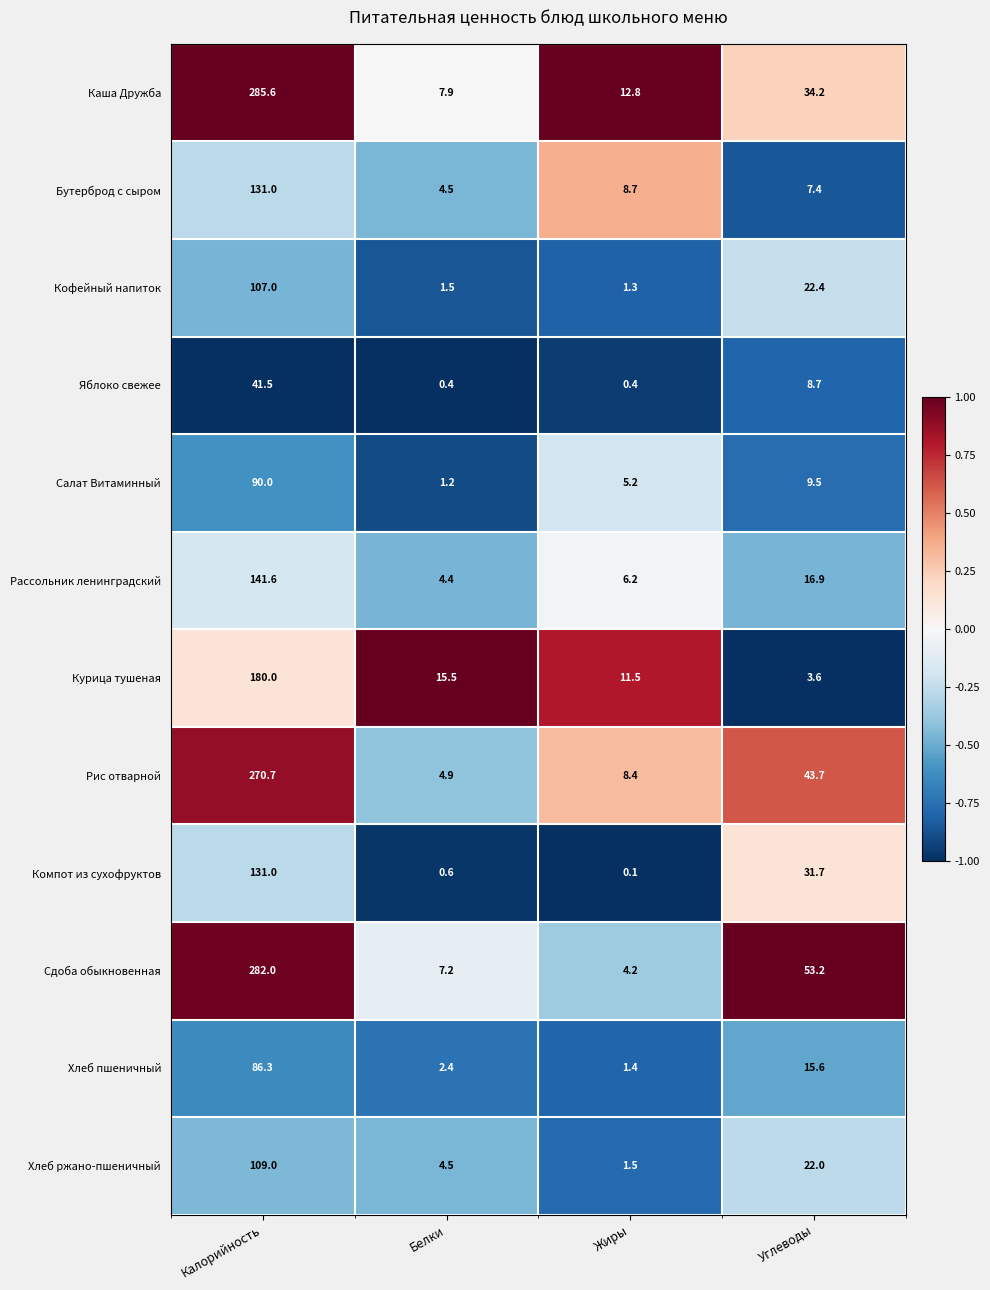

What is the sum of the Бутерброд с сыром values at Углеводы and Жиры?

16.1